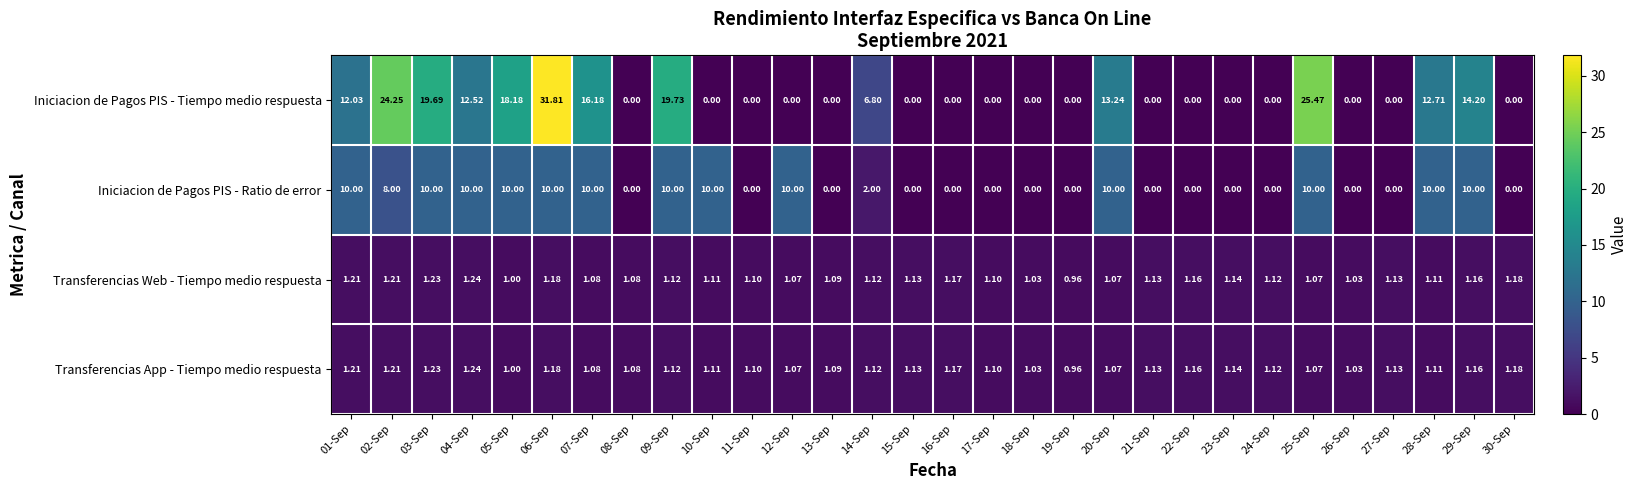

What is the total value across all series at 11-Sep?

2.2